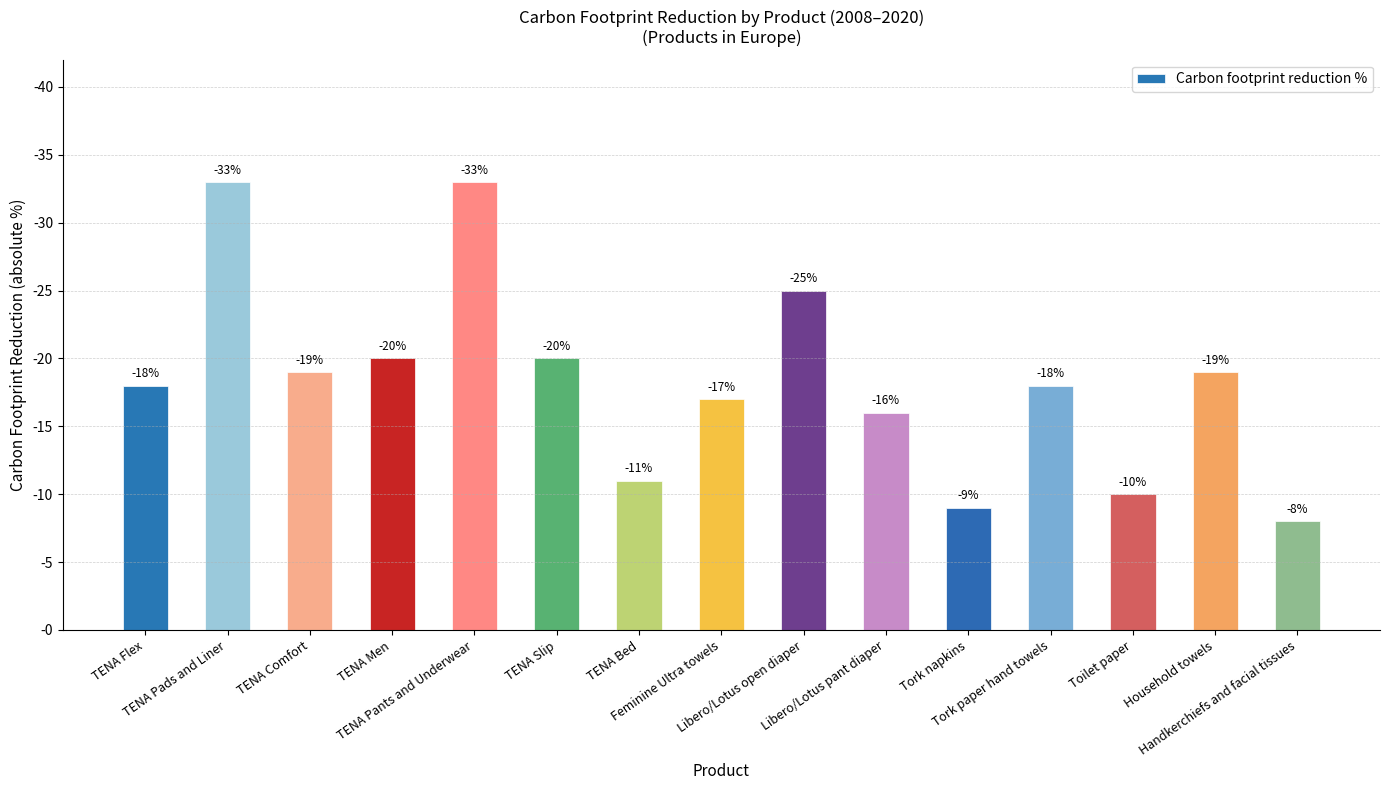

The chart shows a value of 5 at Libero/Lotus pant diaper. True or false?

False